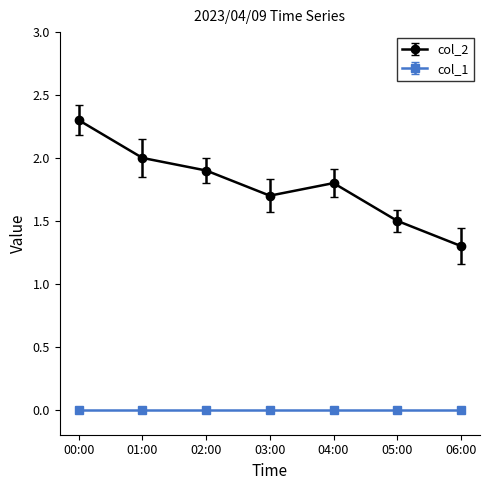

Which series changed the most between 01:00 and 03:00?

col_2